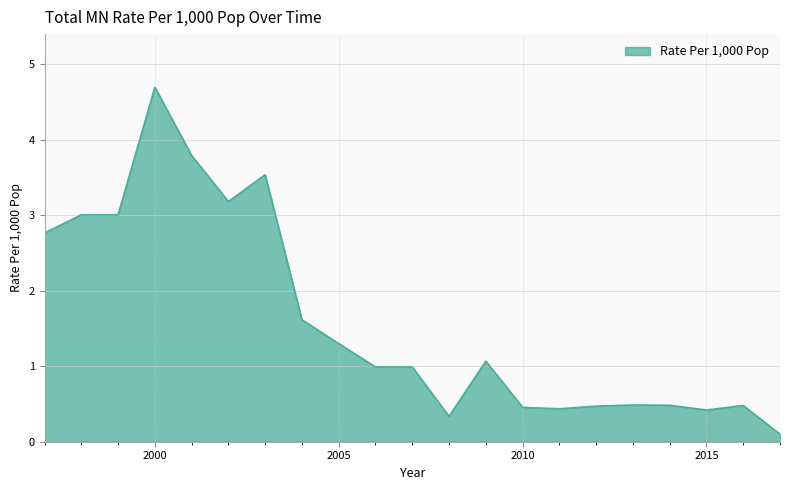

What is the smallest value displayed?

0.1